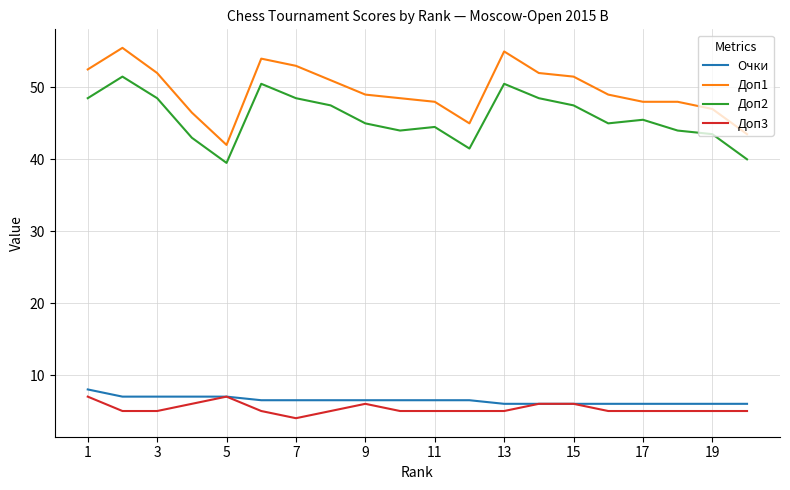

Which series has the largest total across all categories?

Доп1